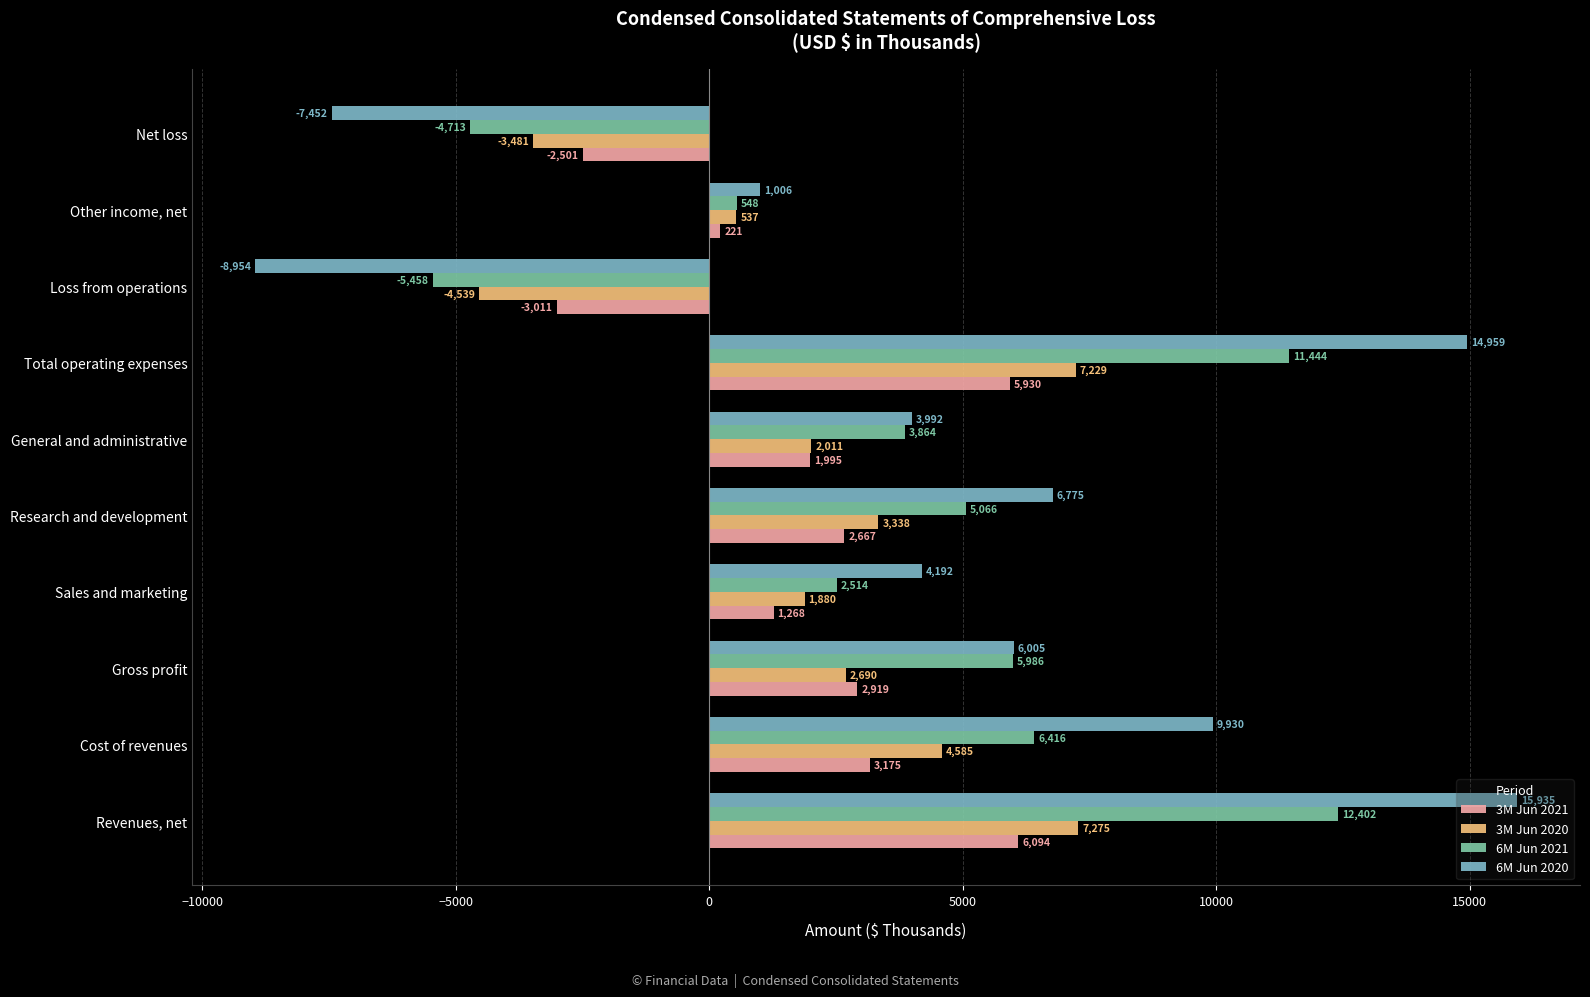

How many series are shown in this chart?

4